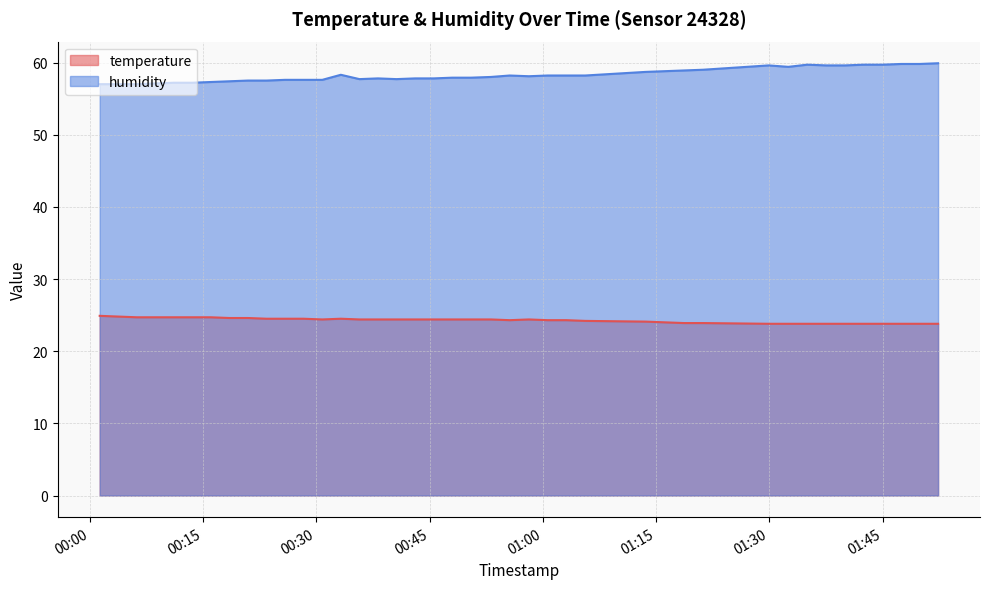

At which category does humidity reach its first local peak?

2023-06-22T00:33:15